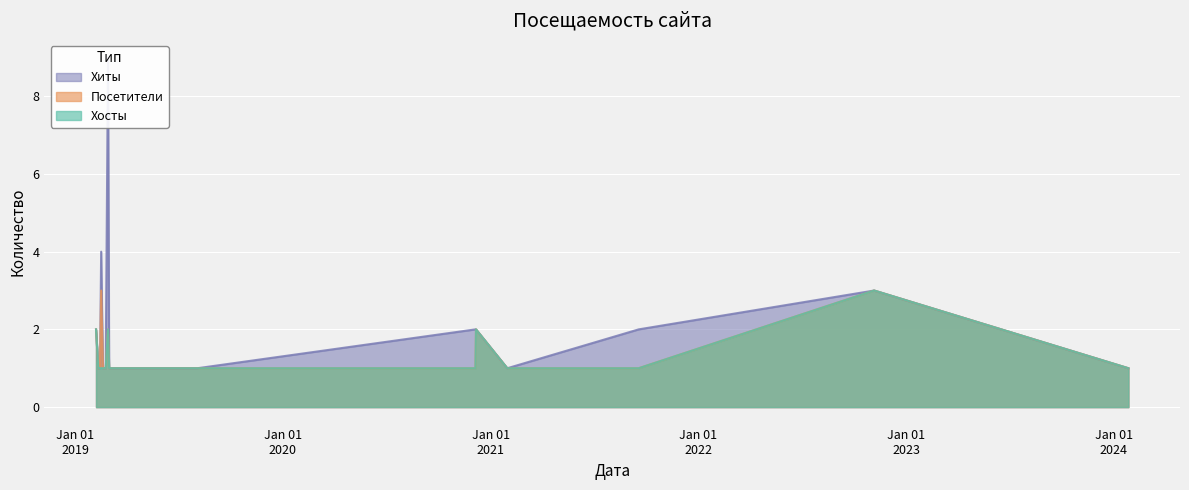

Between 2020-12-05 and 2019-02-07, which series saw the biggest shift?

Хосты